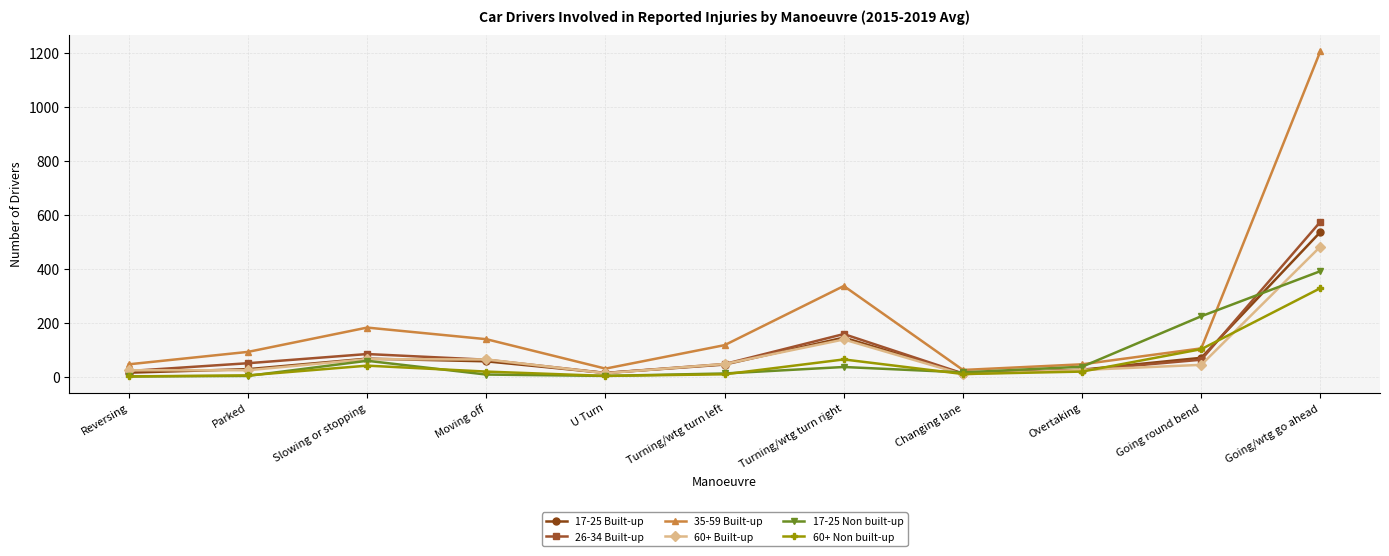

How many lines are shown in the chart?

6